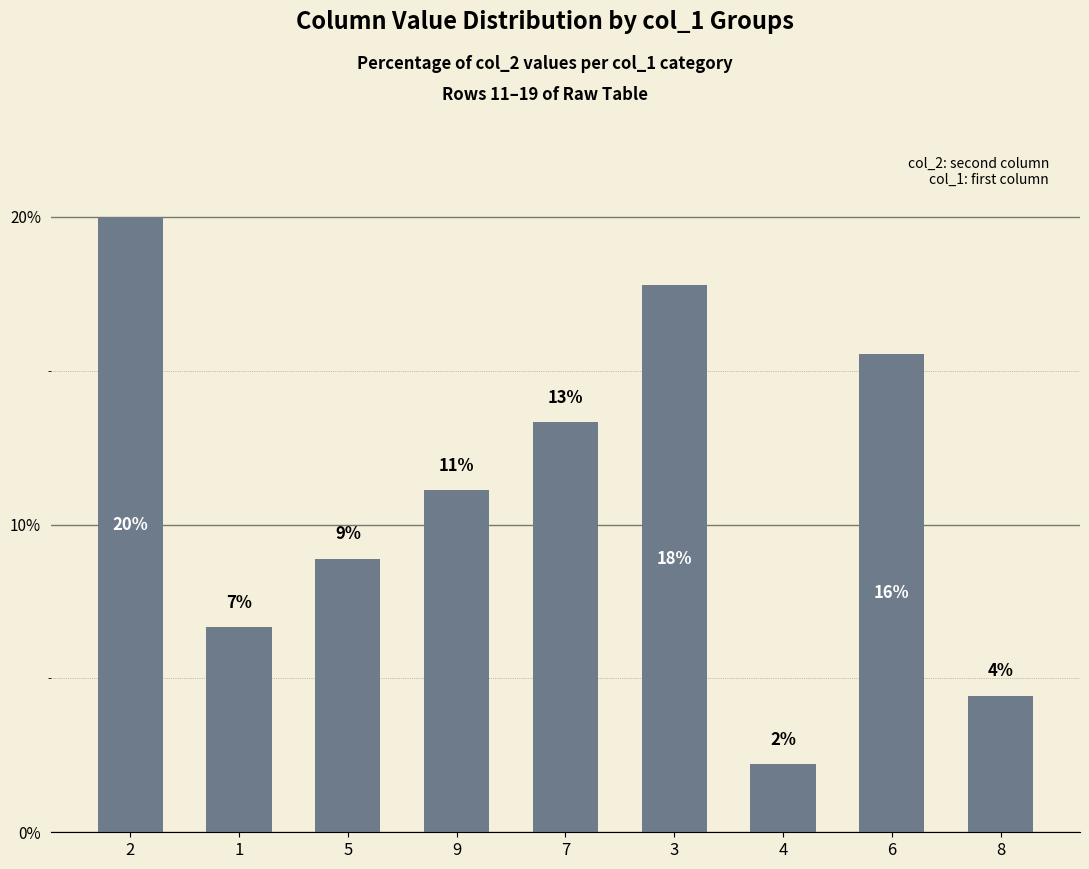

Rank the categories by value from highest to lowest.

2, 3, 6, 7, 9, 5, 1, 8, 4